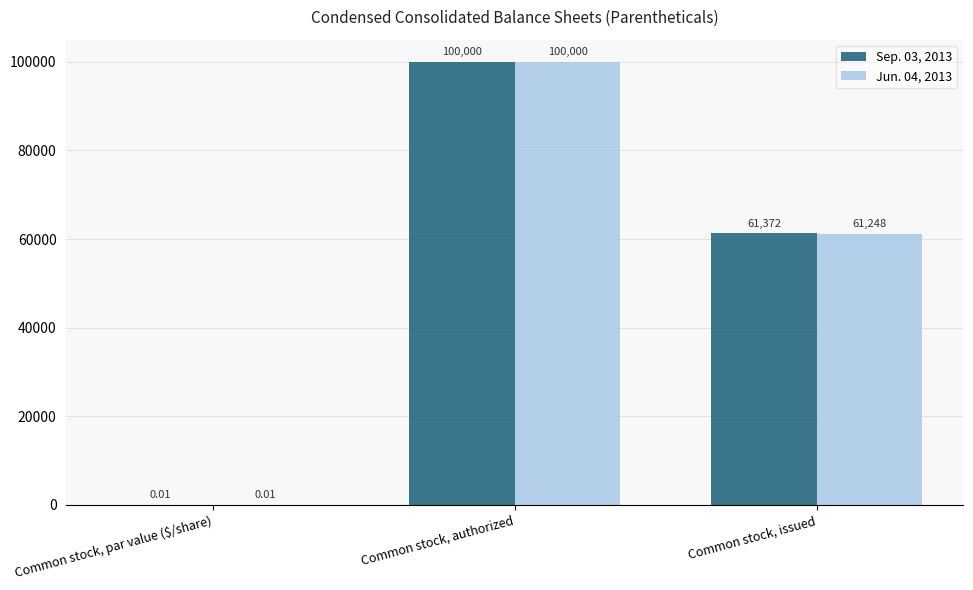

Are the bars grouped side by side (vs. stacked)?

Yes